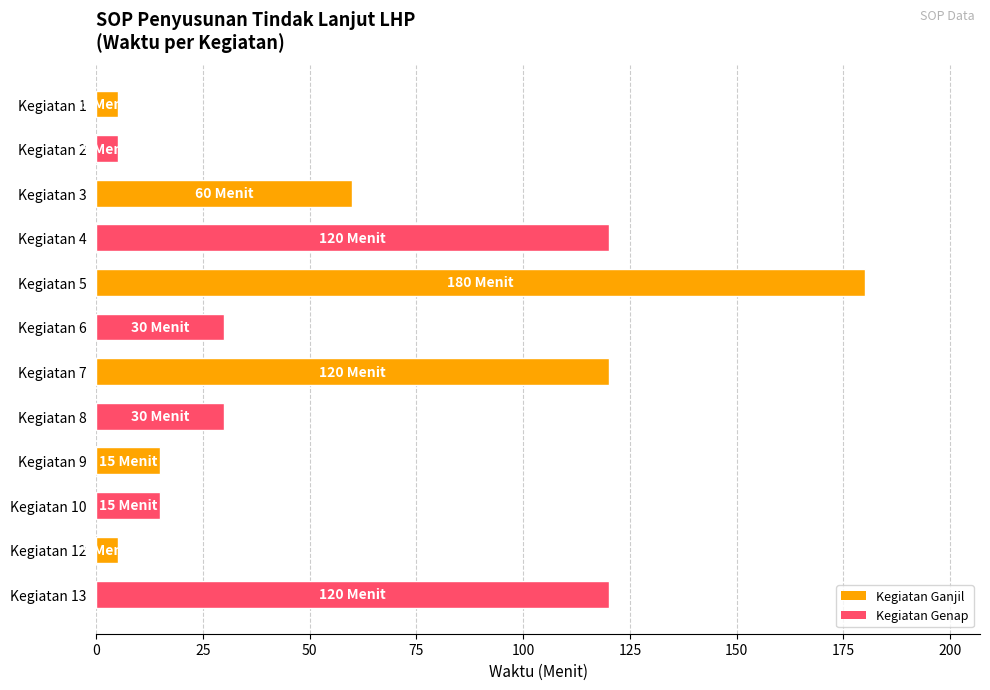

What is the average value?

59